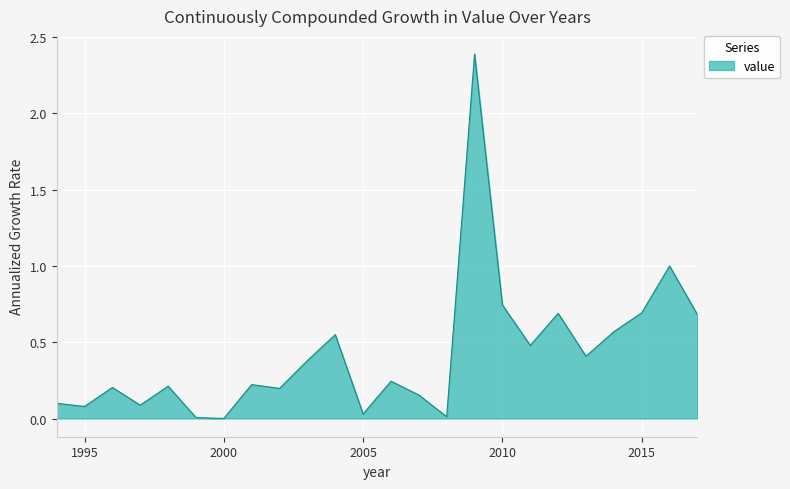

What is the maximum value shown in the chart?

2.4